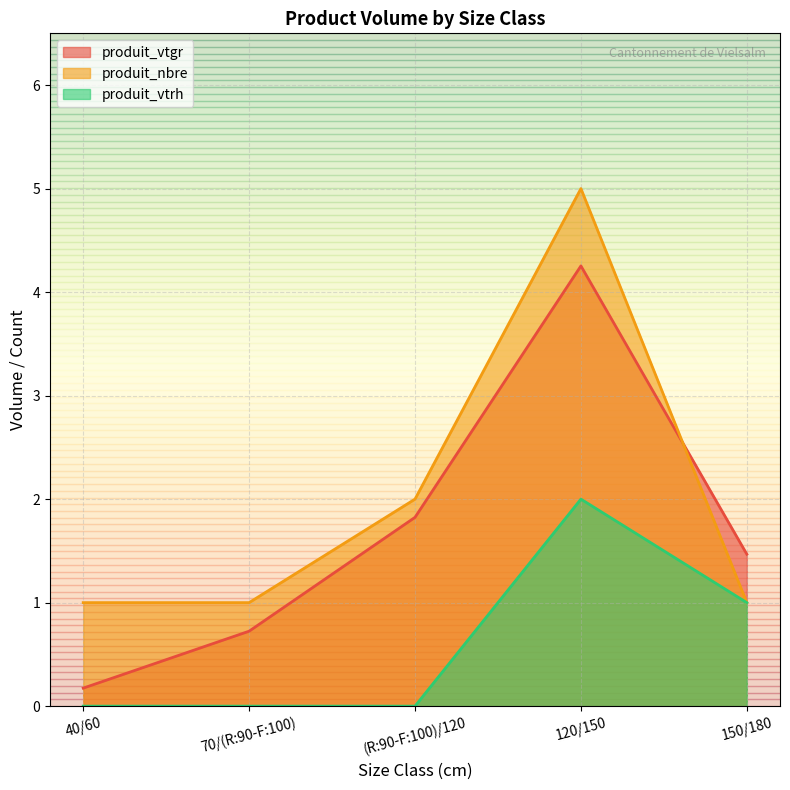

Which series changed the most between 70/(R:90-F:100) and (R:90-F:100)/120?

produit_vtgr